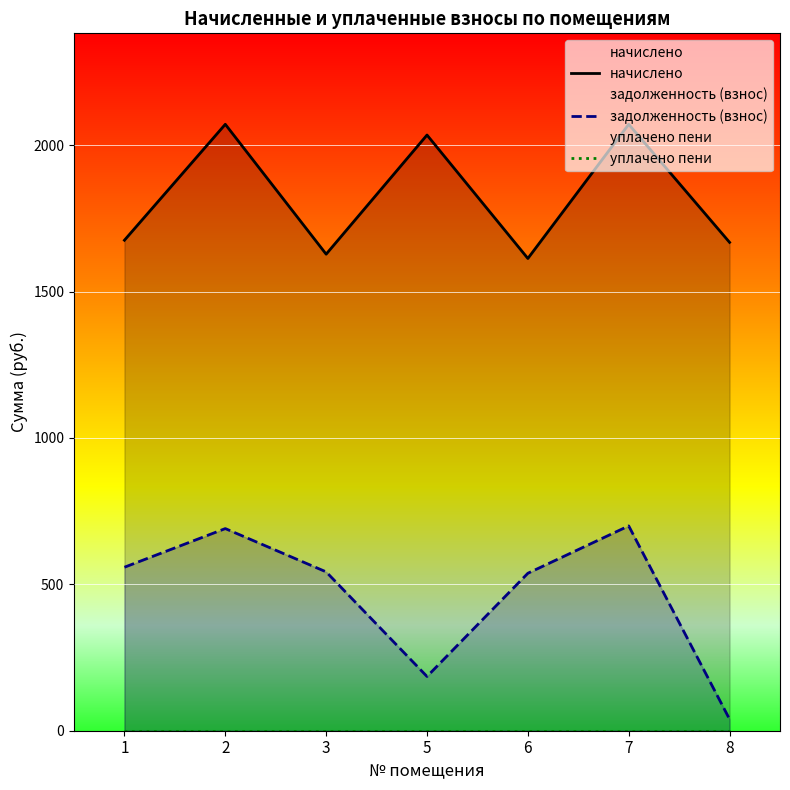

Which category has the highest value in the уплачено пени series?

1